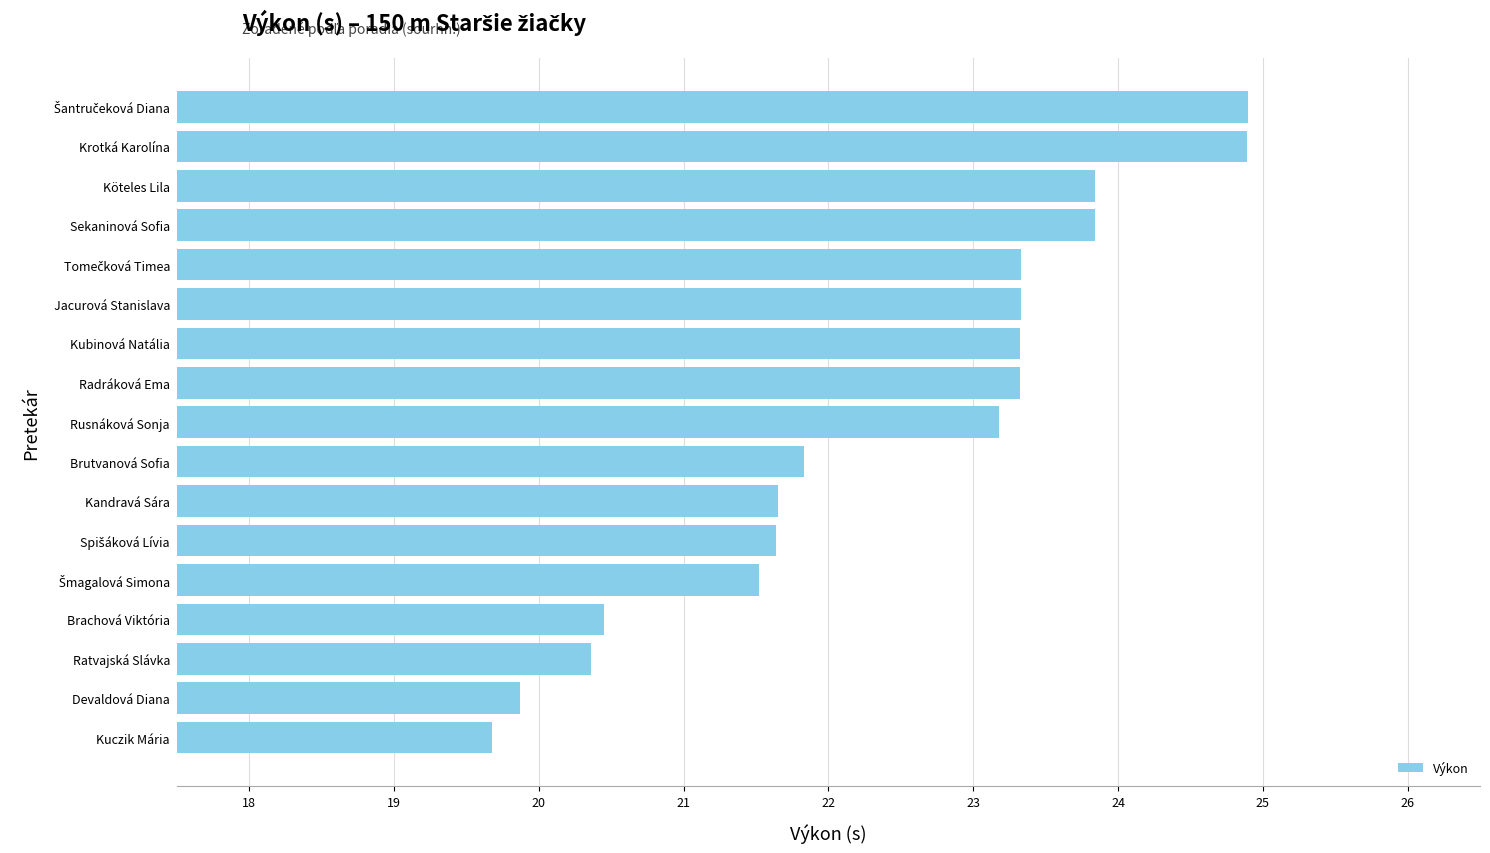

What is the change in value from Brachová Viktória to Brutvanová Sofia?

+1.4